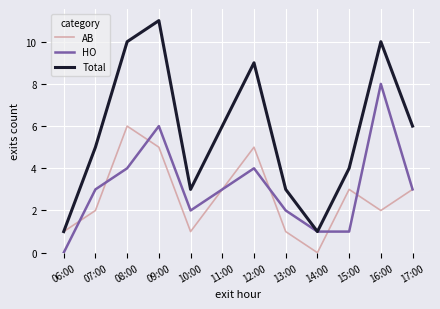

Rank the series at 12:00 from lowest to highest value.

HO, AB, Total